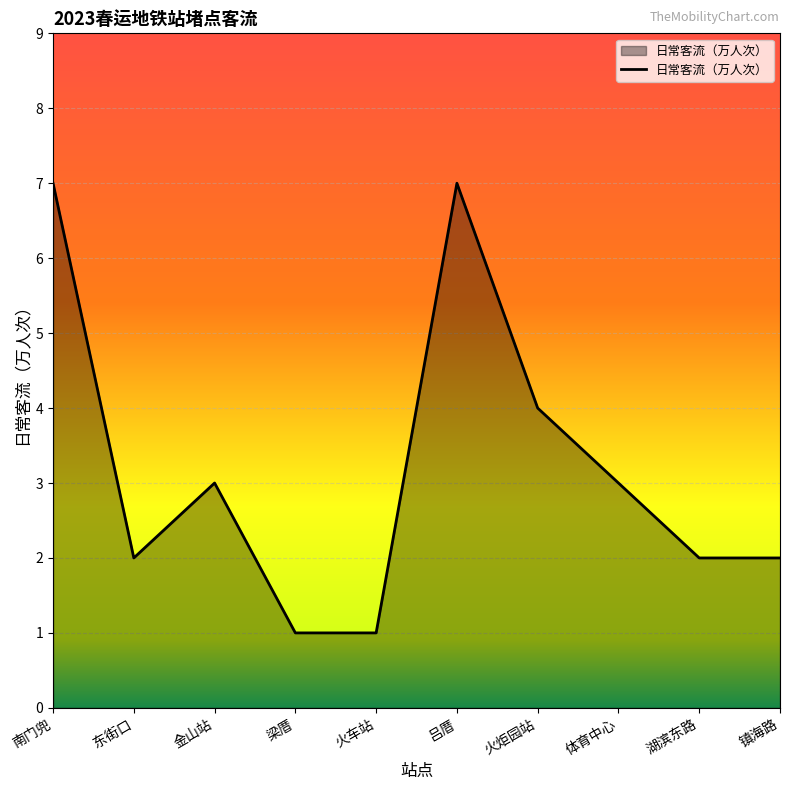

What is the change in value from 火车站 to 火炬园站?

+3